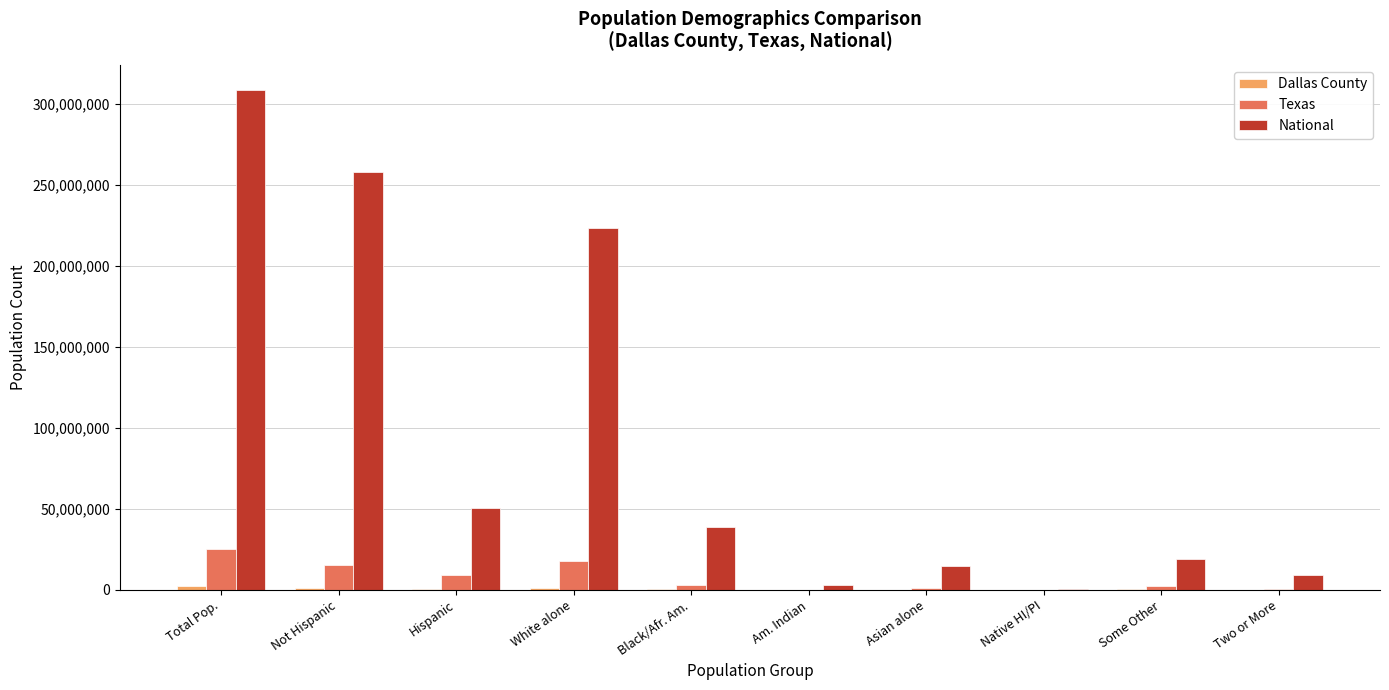

Are the bars grouped side by side (vs. stacked)?

Yes